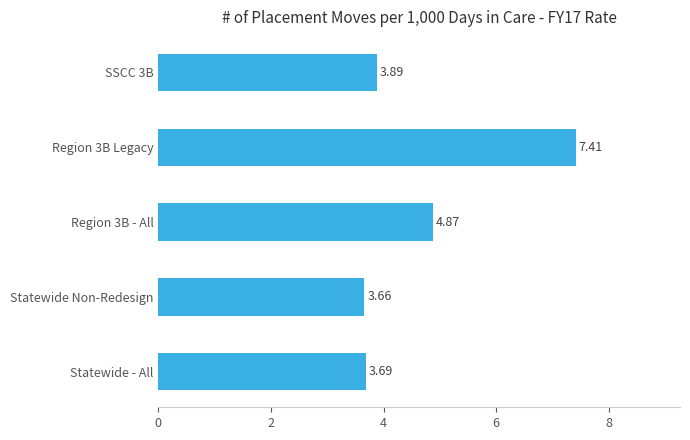

At which label is the value closest to 5?

Region 3B - All